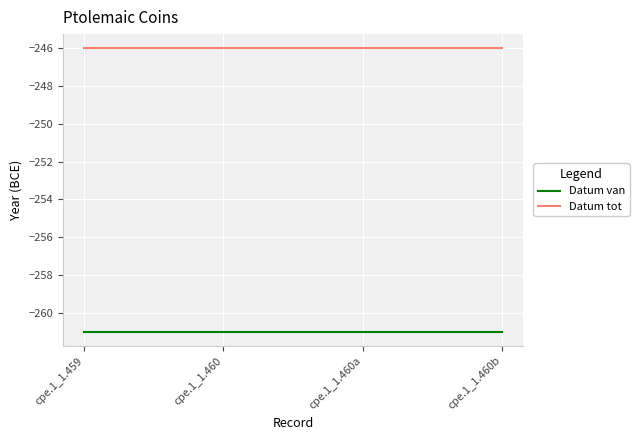

What is the maximum value for Datum tot?

-246